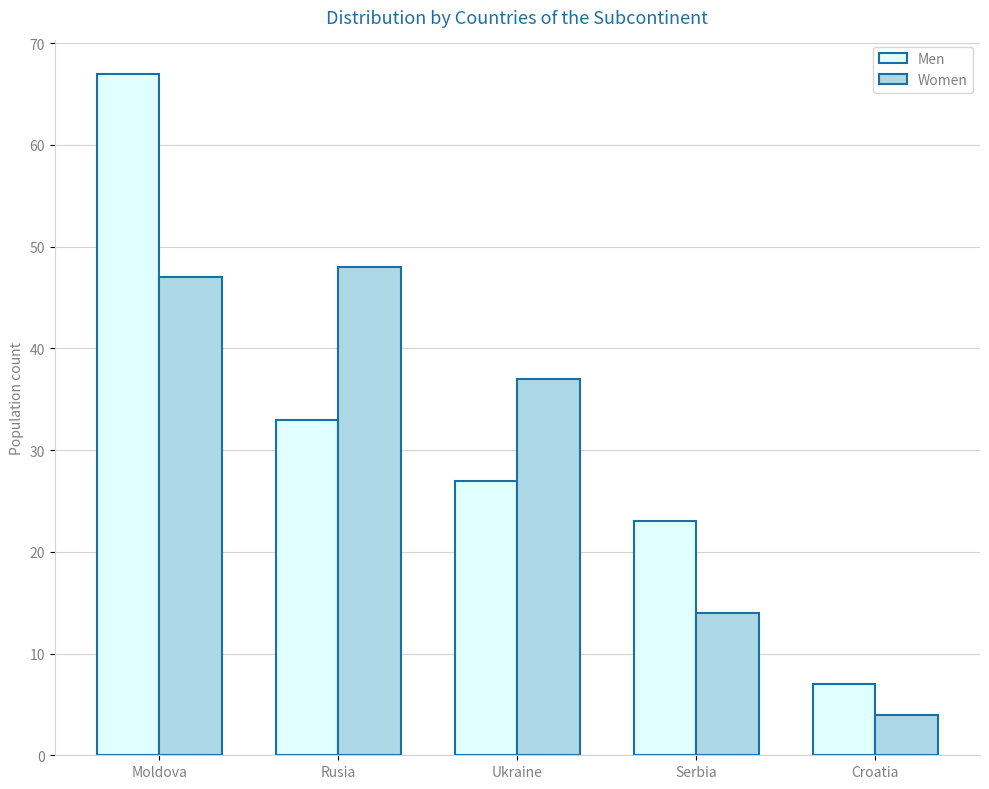

True or false: Men has a value of 6 at Ukraine.

False